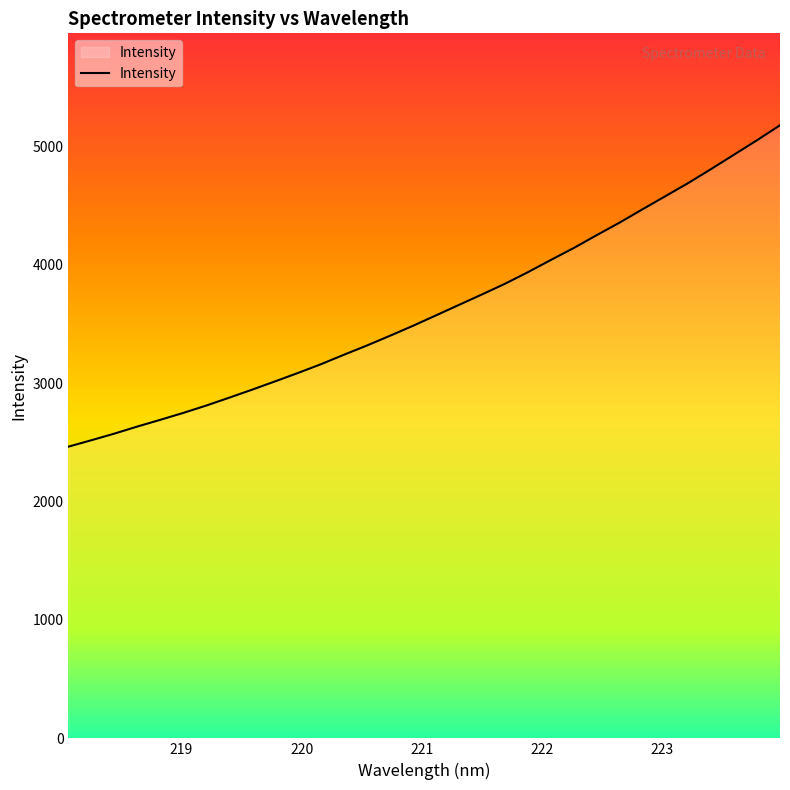

True or false: the data has more than 1 interior local peaks.

False